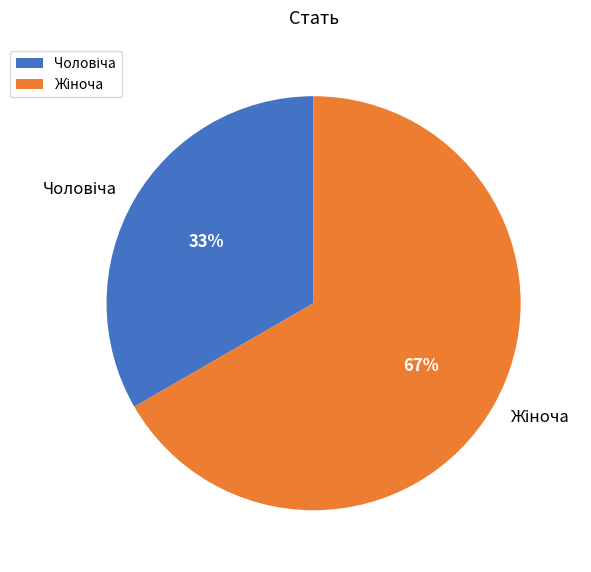

Is there any slice that represents more than half of the pie?

Yes